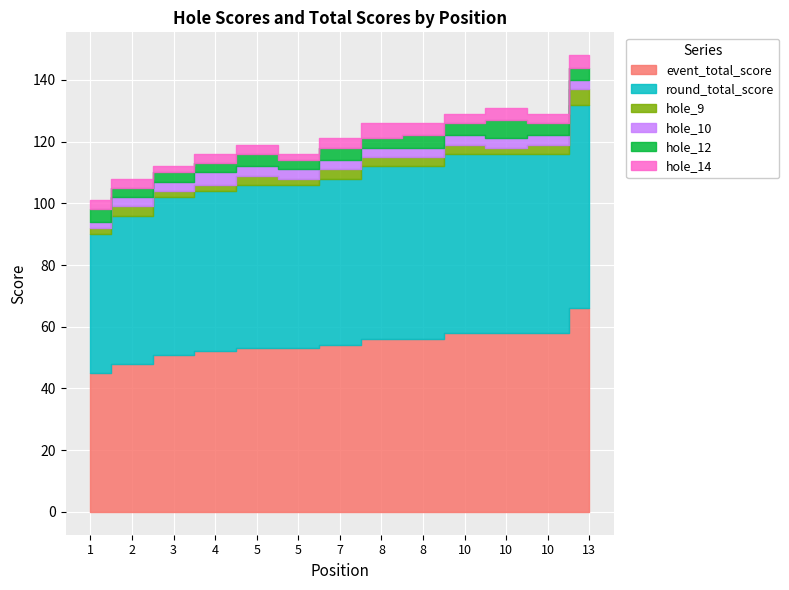

True or false: hole_9 and hole_10 intersect in this chart.

False